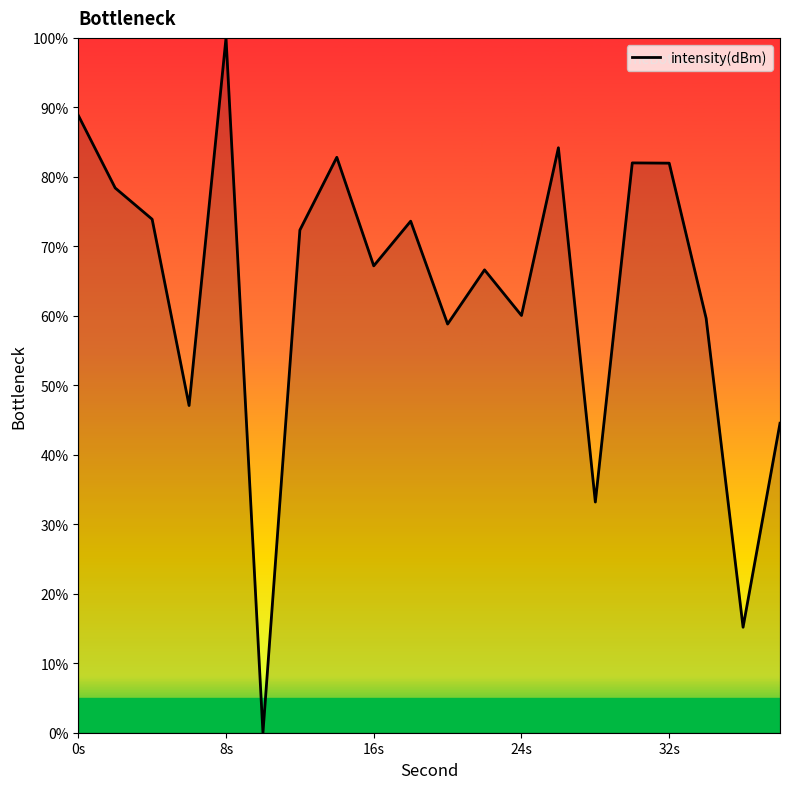

At which category does the chart reach its peak across all series?

8s